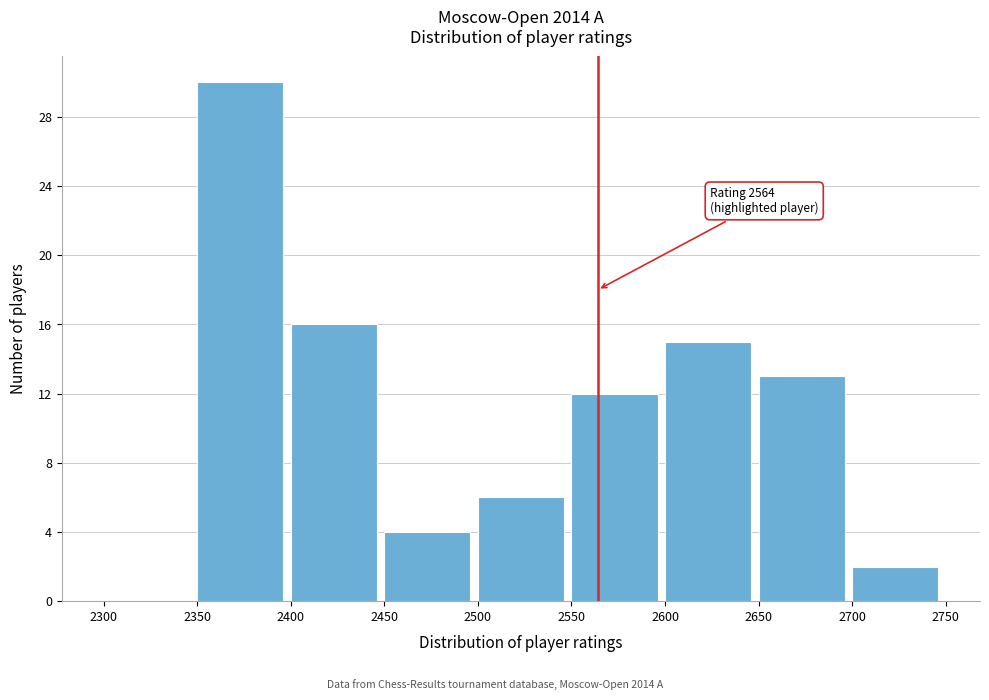

Over which range of the x-axis is the bar tallest?

2350 to 2400